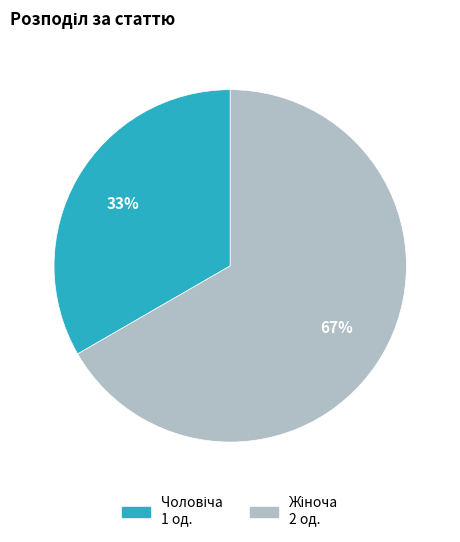

Is there any slice that represents more than half of the pie?

Yes